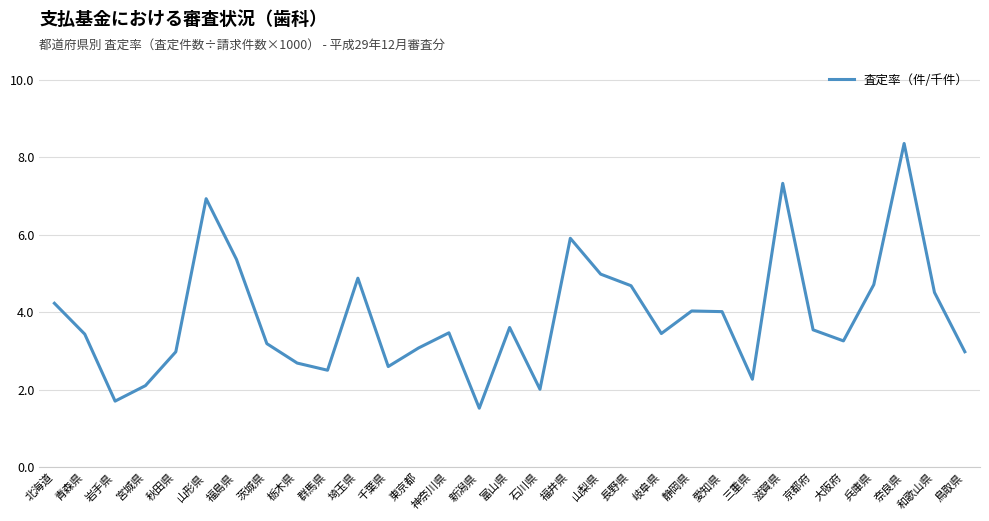

Is it true that the value at 長野県 is 4.7?

True